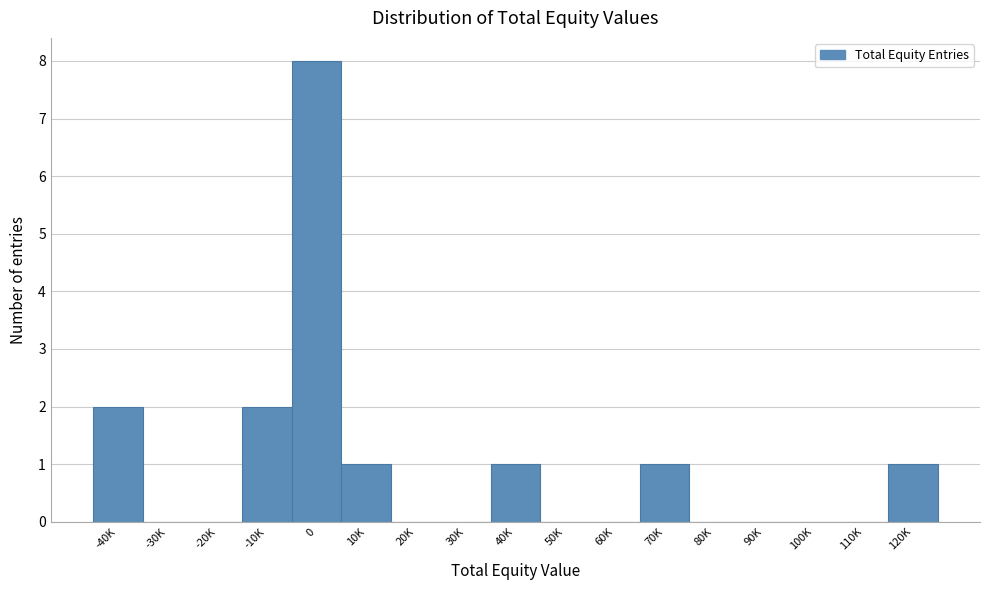

Reading left to right, list all the values displayed in this chart.

-40K=2	-30K=0	-20K=0	-10K=2	0=8	10K=1	20K=0	30K=0	40K=1	50K=0	60K=0	70K=1	80K=0	90K=0	100K=0	110K=0	120K=1